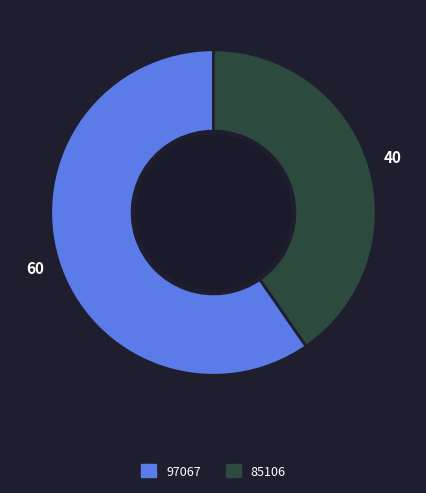

How many slices are in this pie chart?

2